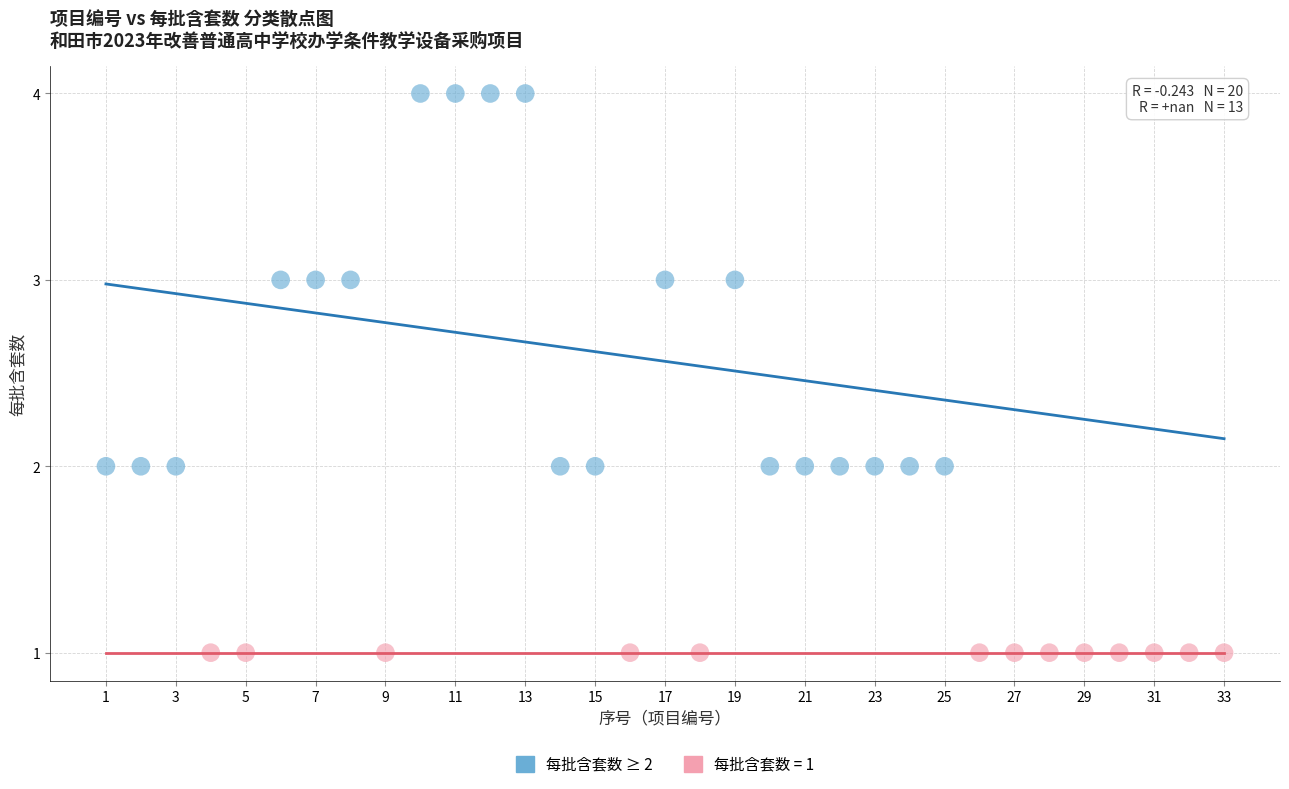

Which series reaches the minimum Y coordinate?

每批含套数 = 1